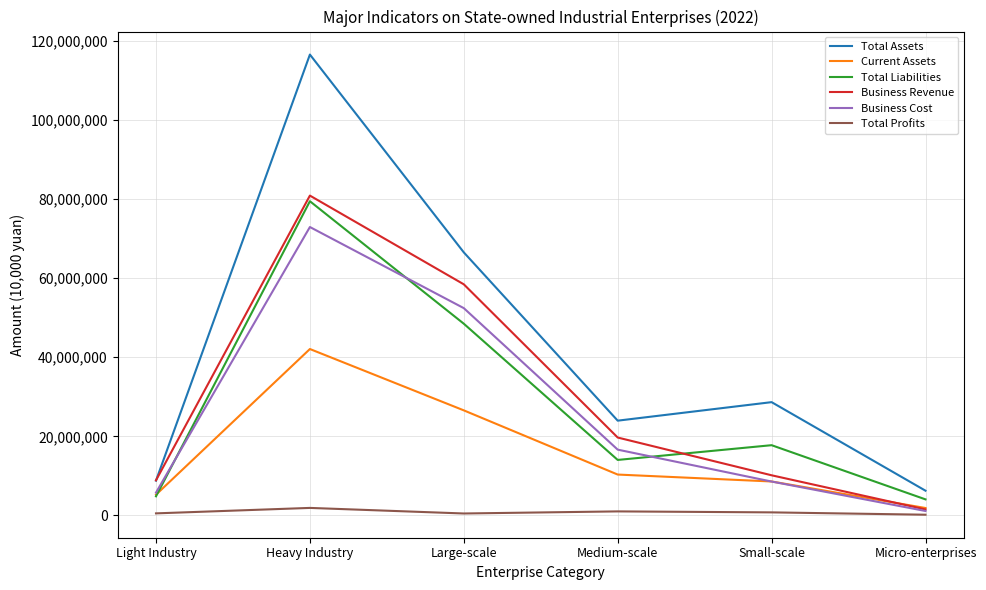

Is the value of Current Assets at Large-scale greater than the value of Total Liabilities at Micro-enterprises?

Yes